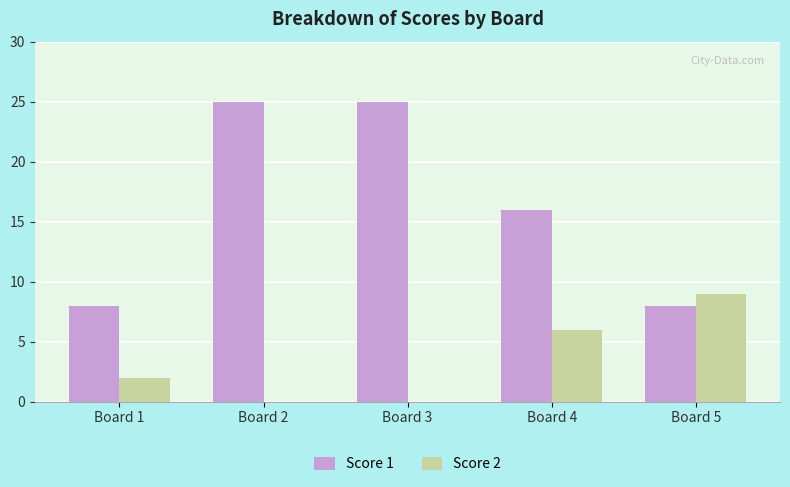

How many Score 1 values are between 8 and 25?

5